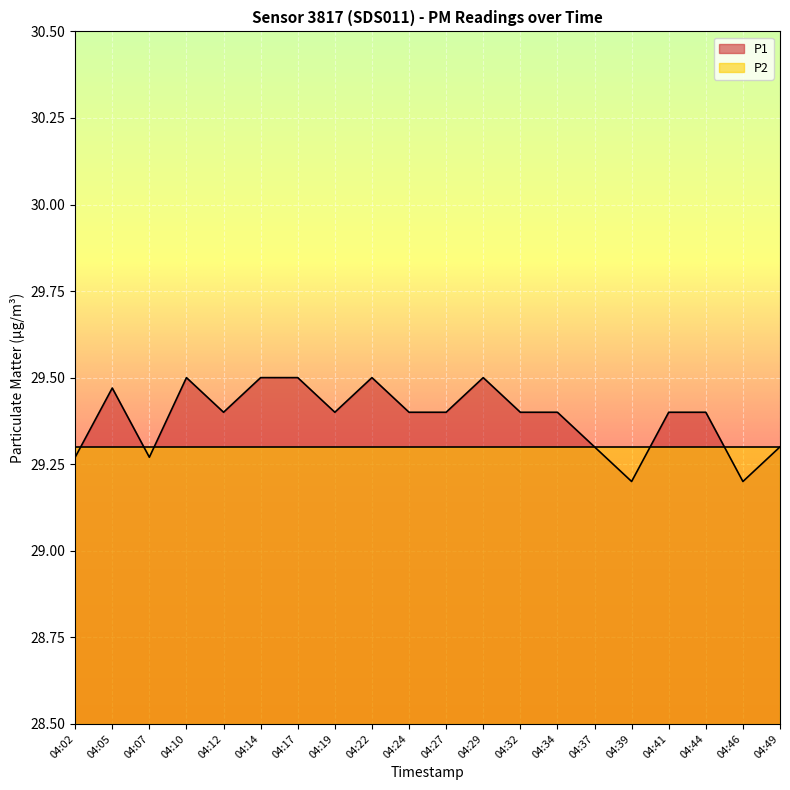

How many points are lower than both their immediate neighbors (excluding endpoints)?

5